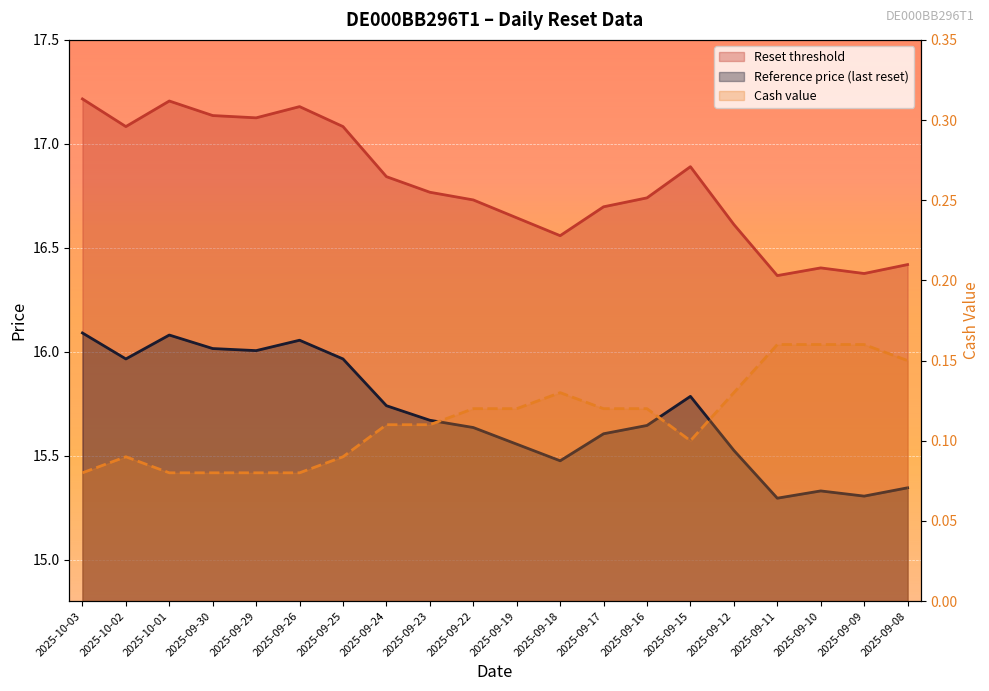

What position from the right is 2025-10-01?

18